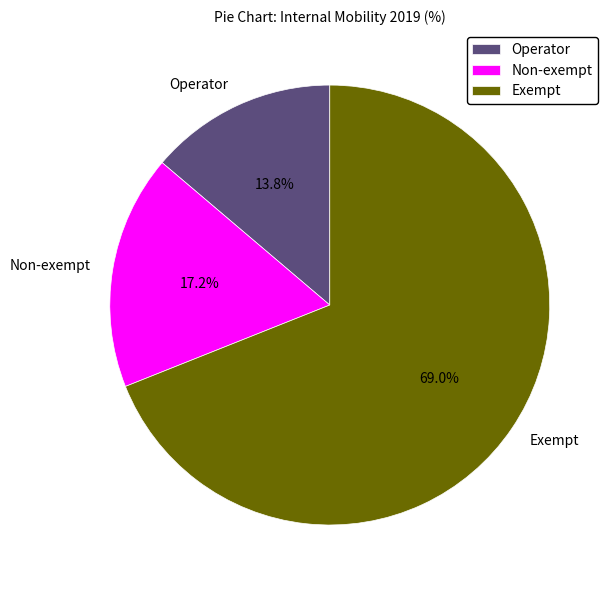

True or false: Non-exempt accounts for 17% of the total.

True